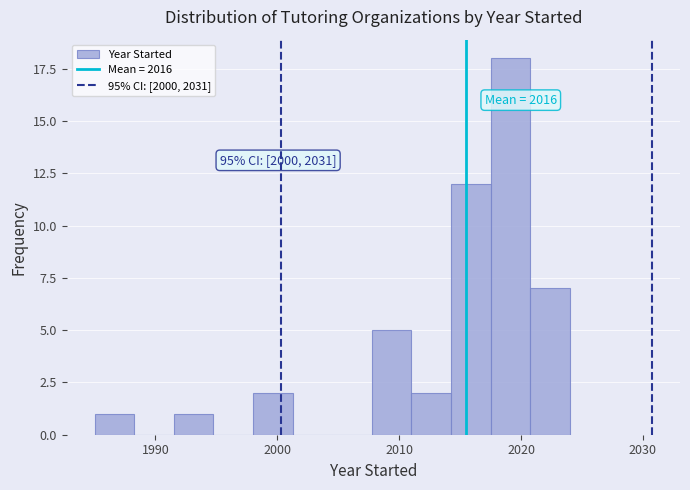

Around what value on the x-axis is the tallest bar? Give the approximate position of its centre, as read against the axis.

2019